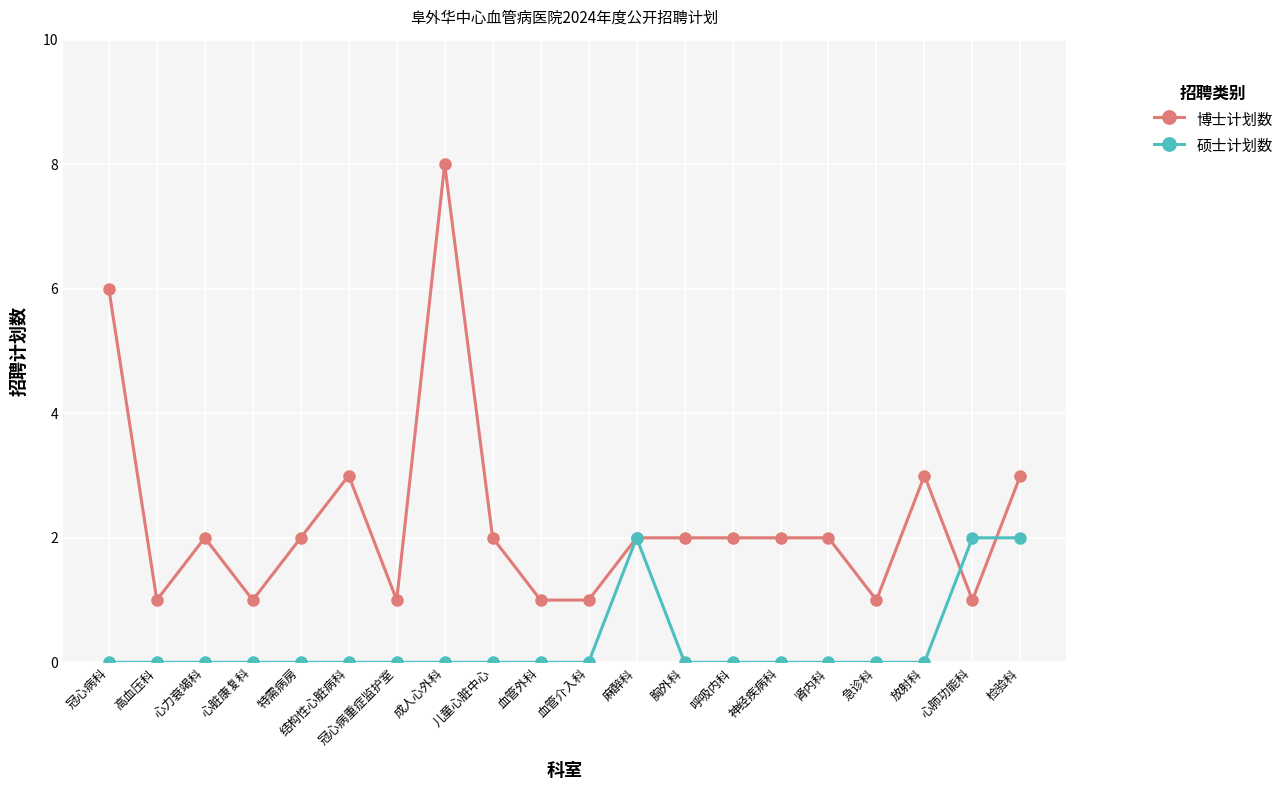

Rank the series by their average value, from highest to lowest.

博士计划数, 硕士计划数